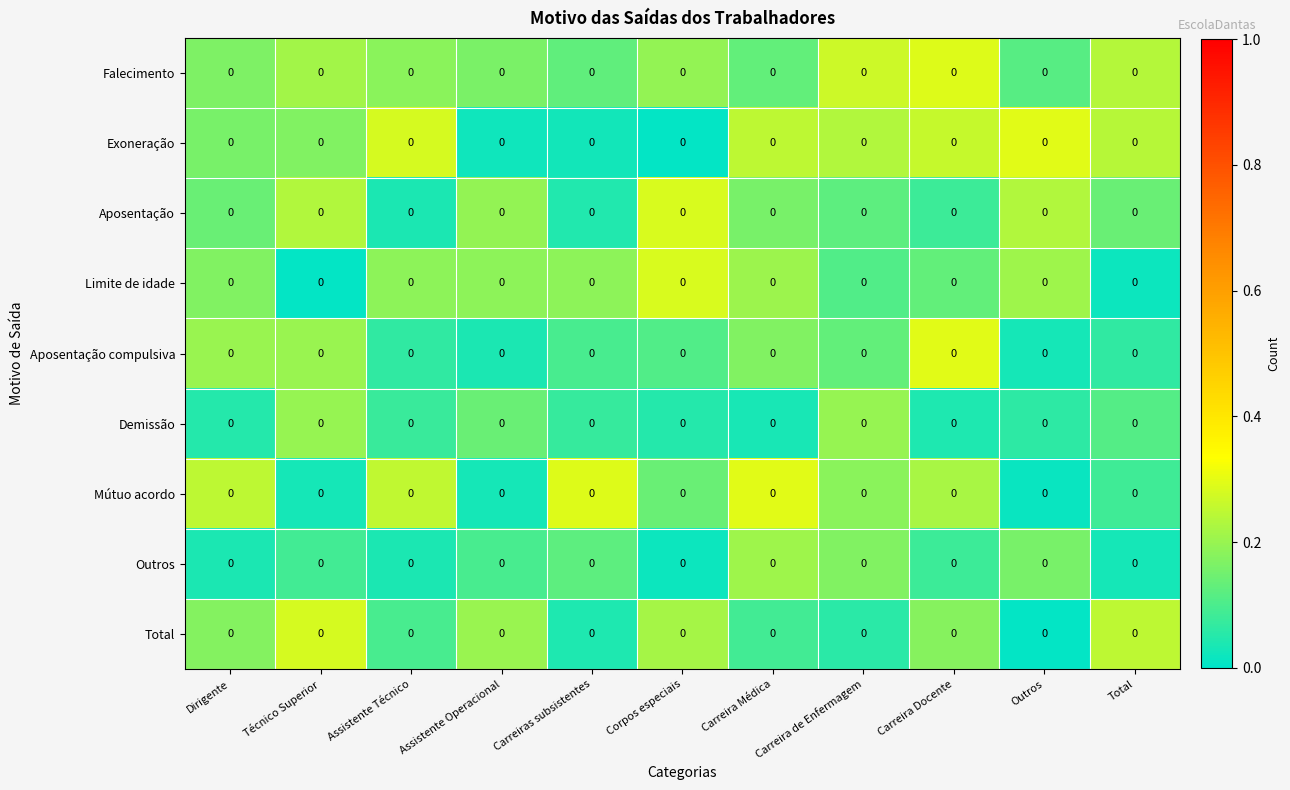

Rank the categories by Demissão value from lowest to highest.

Carreira Médica, Carreira Docente, Corpos especiais, Dirigente, Outros, Carreiras subsistentes, Assistente Técnico, Total, Assistente Operacional, Técnico Superior, Carreira de Enfermagem